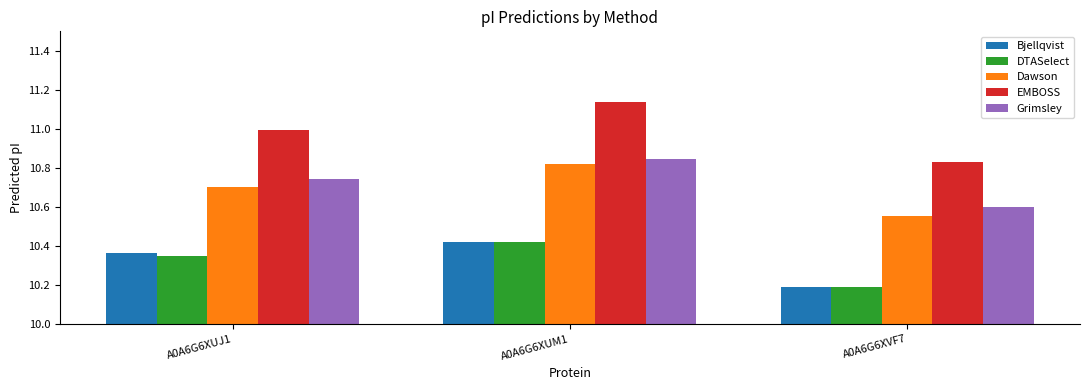

What is the sum of all Bjellqvist values?

31.0